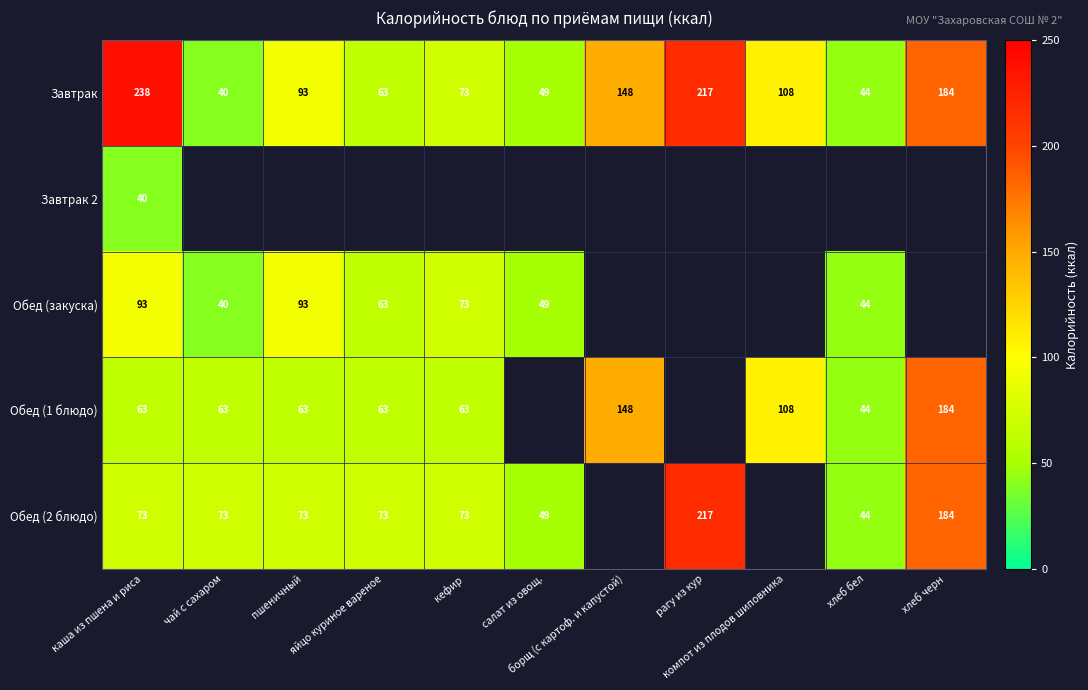

Read the Обед (закуска) value at хлеб бел.

44.0